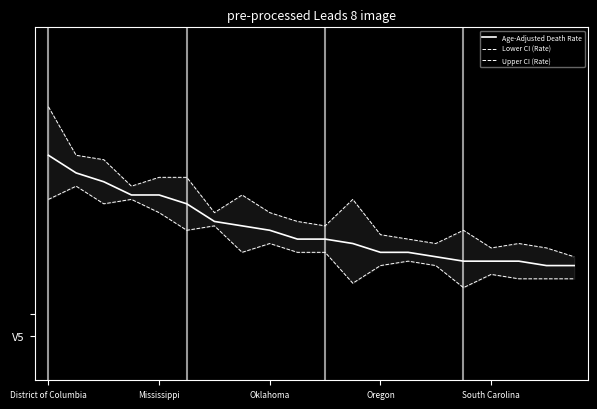

What is the minimum value shown in the chart?

6.1